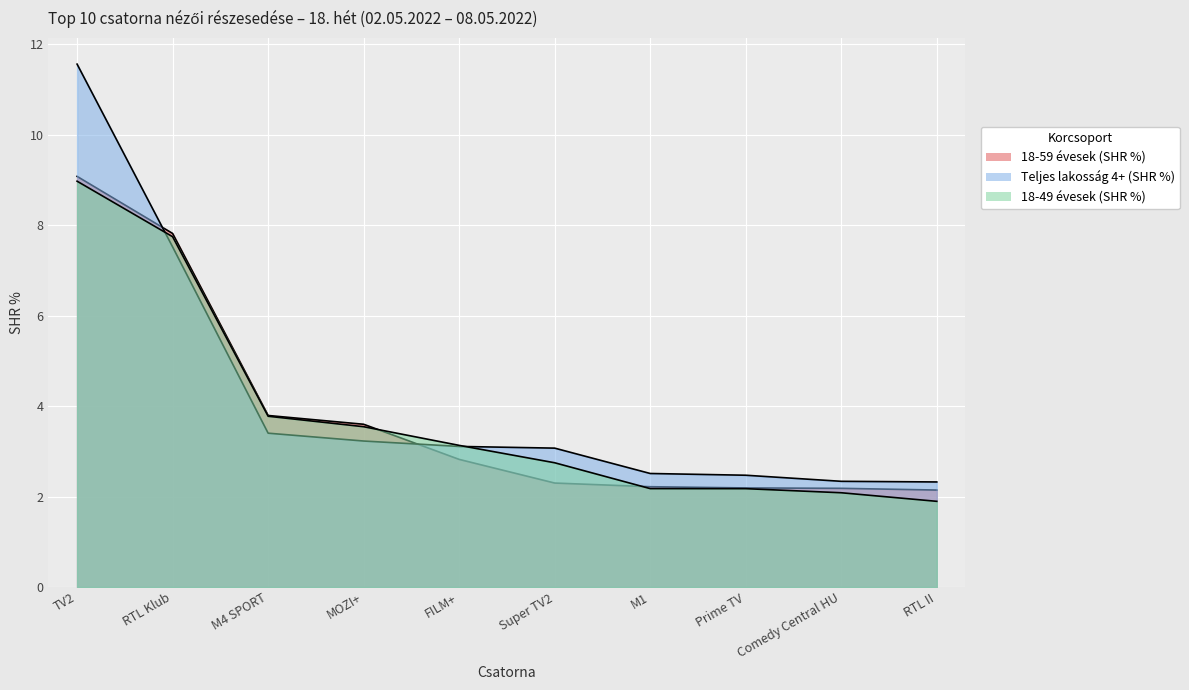

What is the total value across all series at FILM+?

9.1